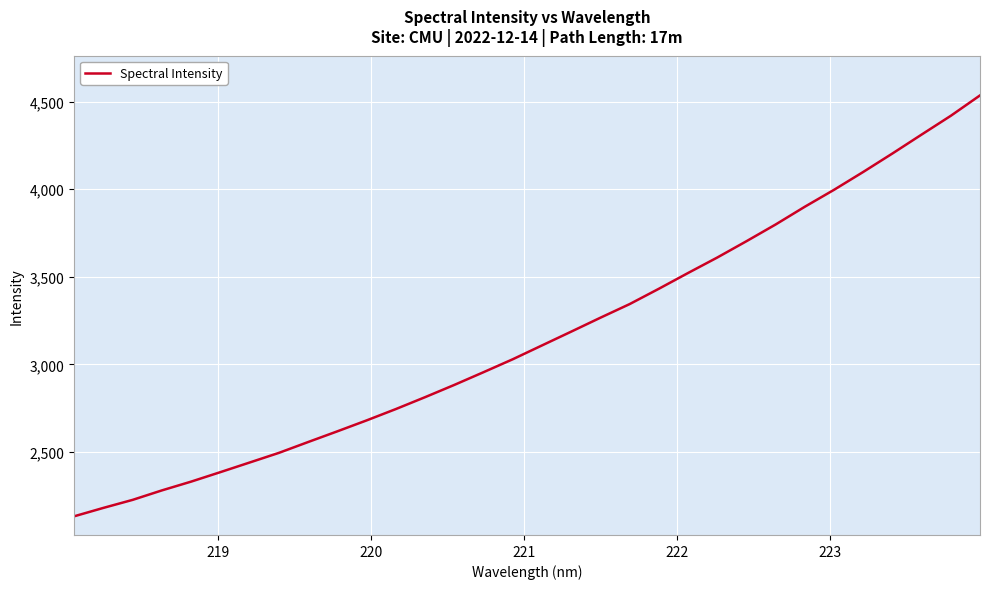

What is the difference between the maximum and minimum values?

2403.4